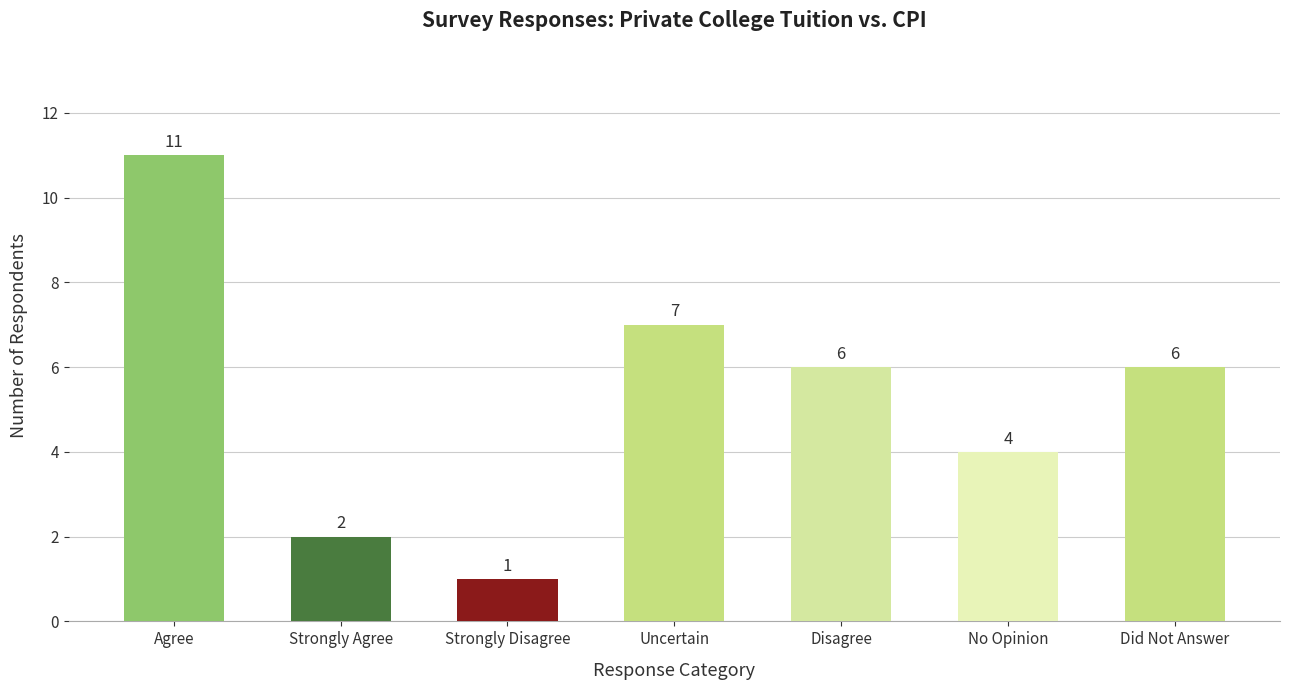

What is the value of the 6th bar from the left?

4